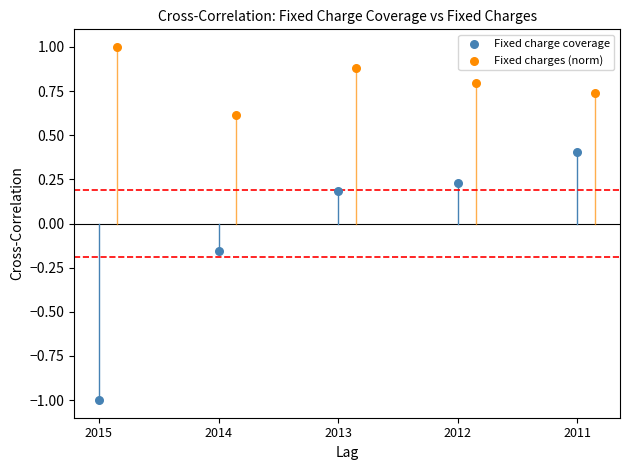

Which series contains the highest Y value?

Fixed charges (norm)